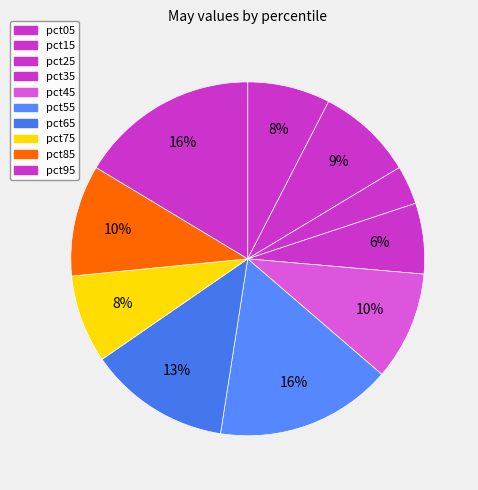

Rank the categories by value from highest to lowest.

pct95, pct55, pct65, pct85, pct45, pct15, pct75, pct05, pct35, pct25